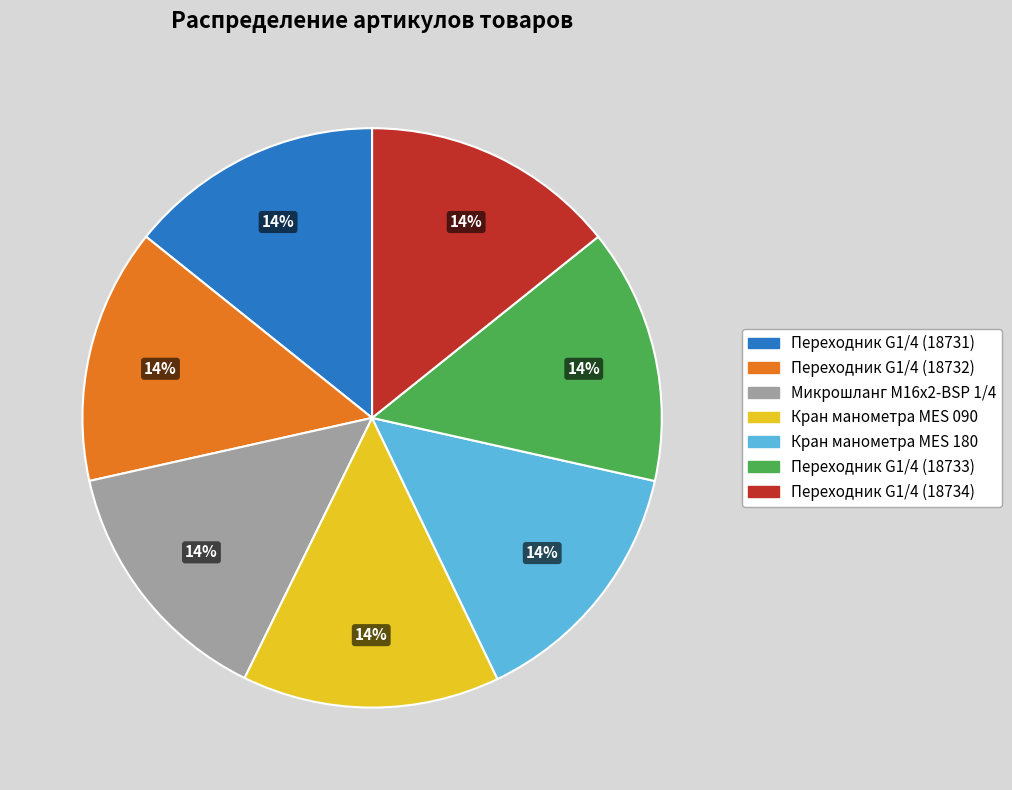

How many slices are in this pie chart?

7